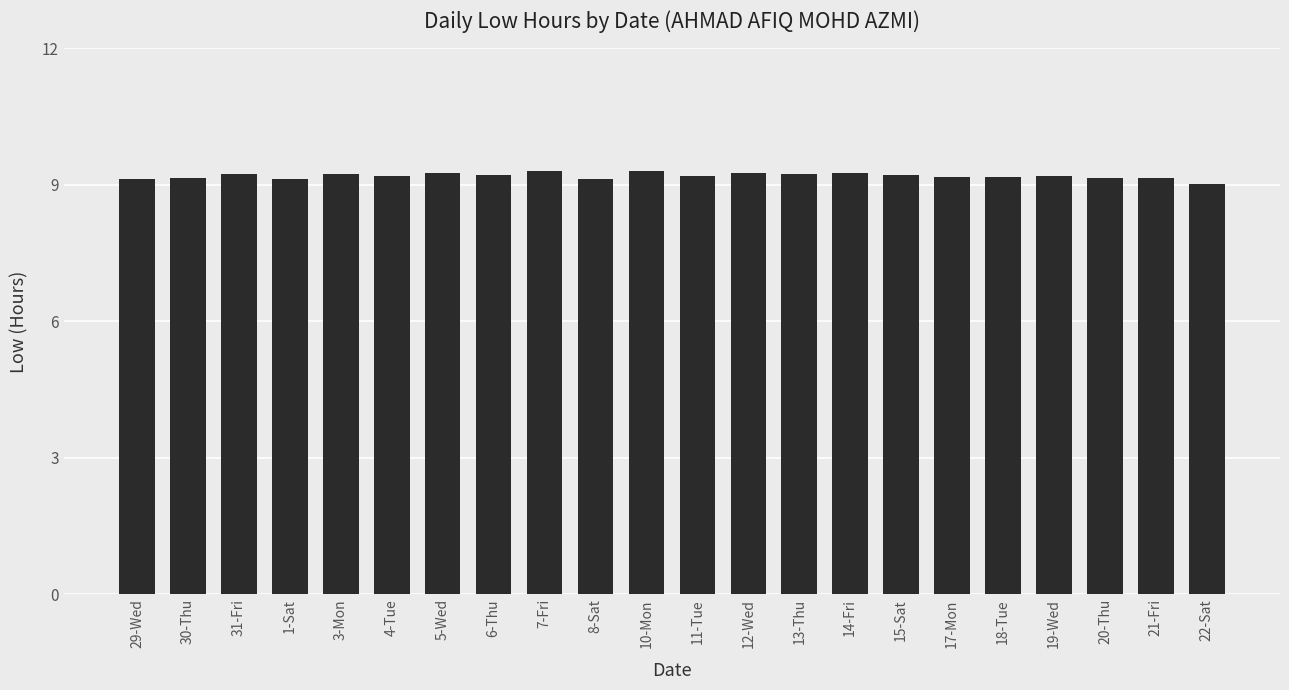

What value does the data have at 30-Thu?

9.2